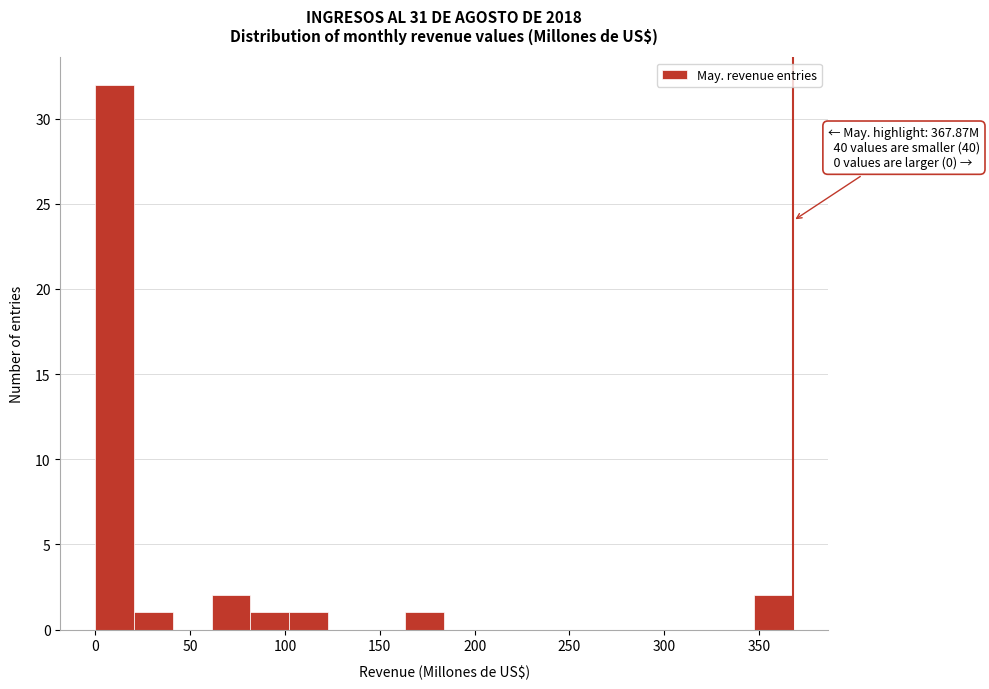

Over which range of the x-axis is the bar tallest?

0 to 20